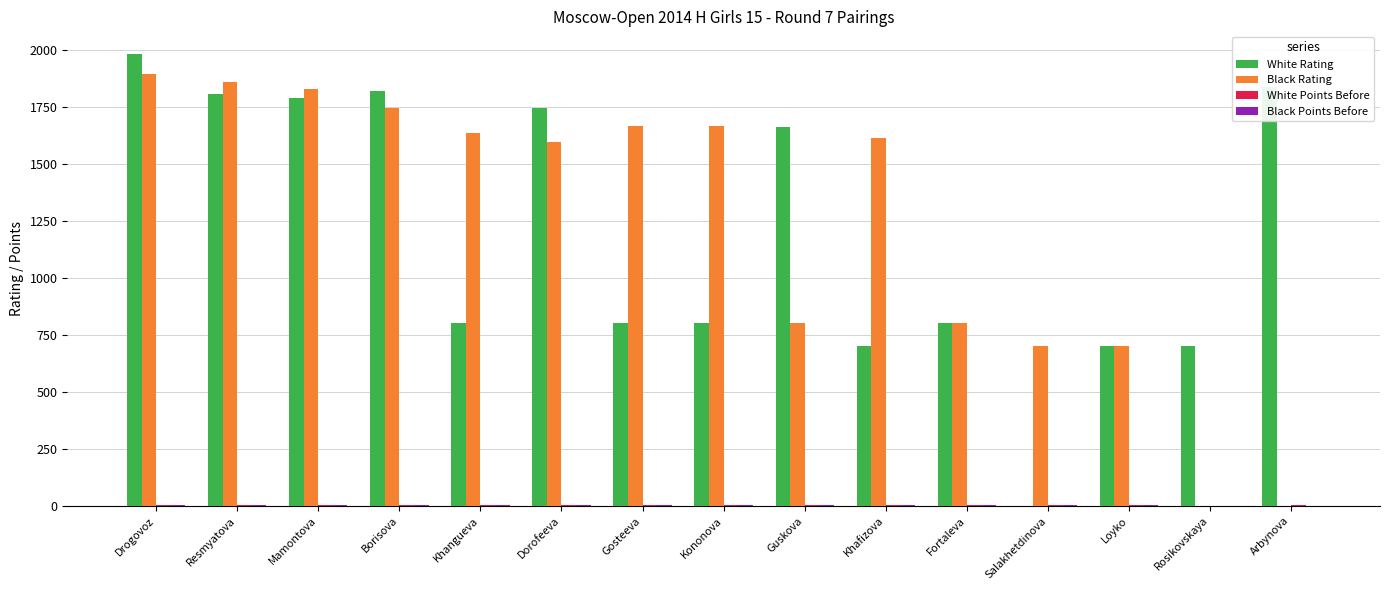

What is the maximum value for Black Rating?

1894.0